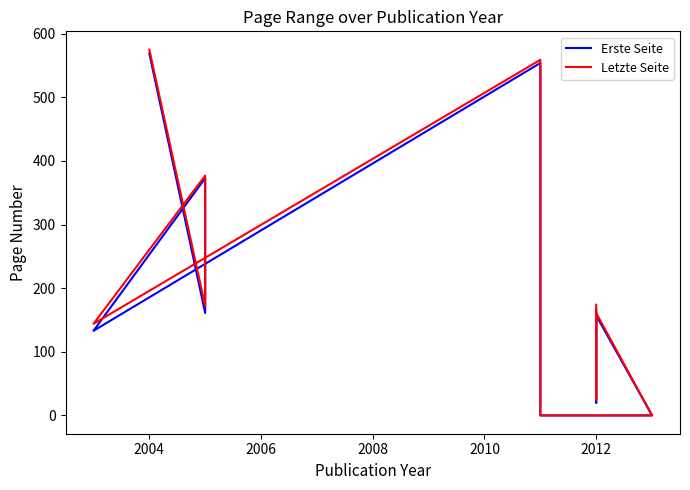

What is the sum of all Erste Seite values?

2133